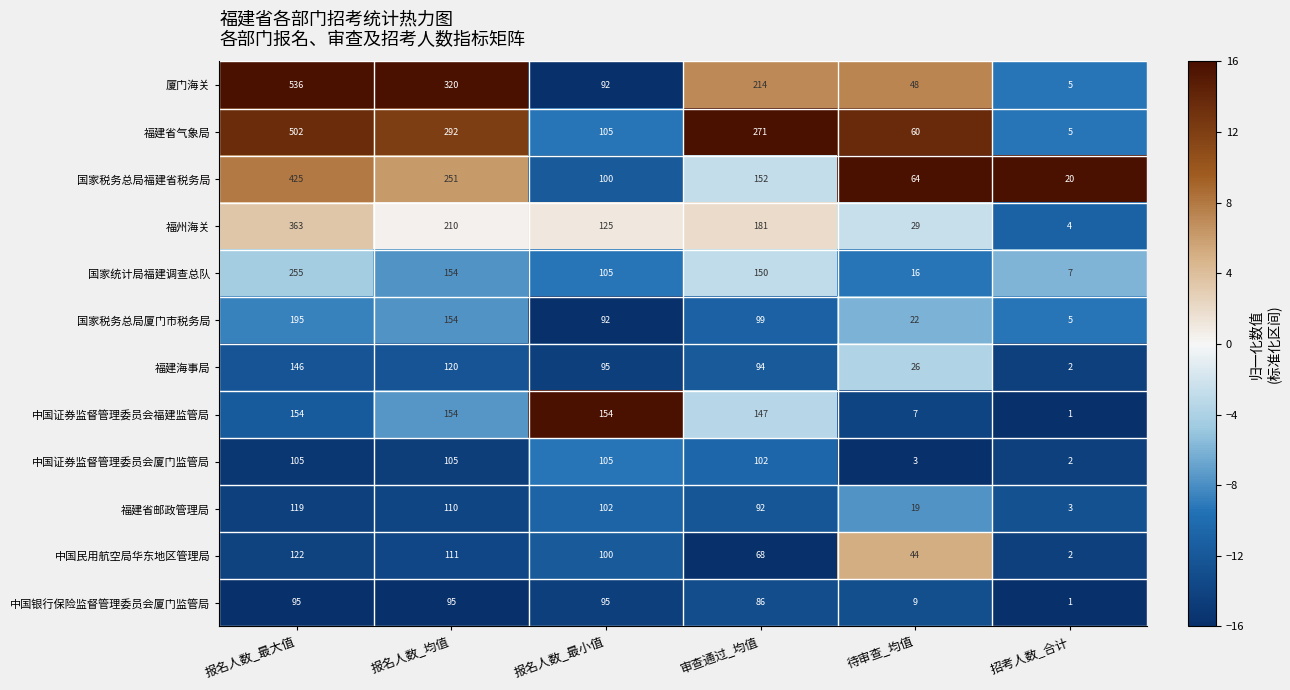

Is it true that 国家统计局福建调查总队 equals 4 at 招考人数_合计?

False